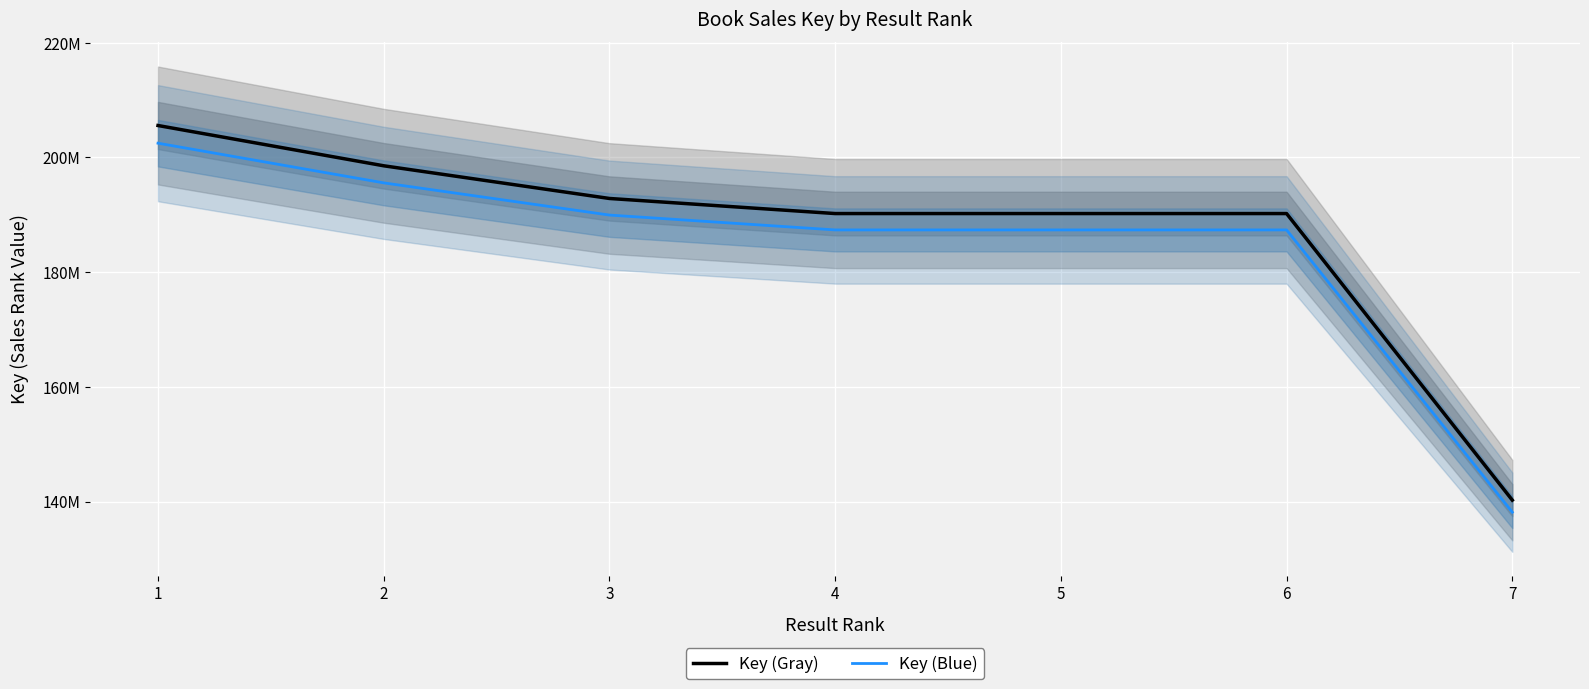

What is the difference between the Key (Blue) values at 1 and 7?

64330803.1